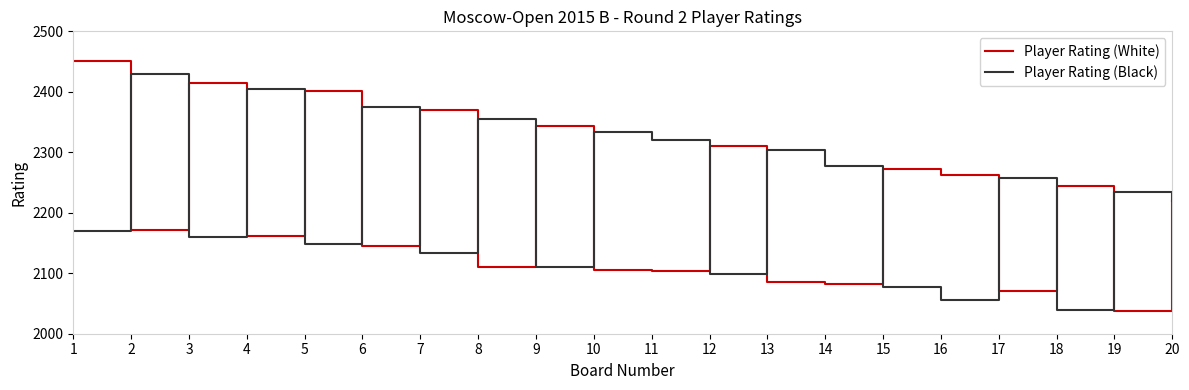

Rank the series by their maximum value, from highest to lowest.

Player Rating (White), Player Rating (Black)